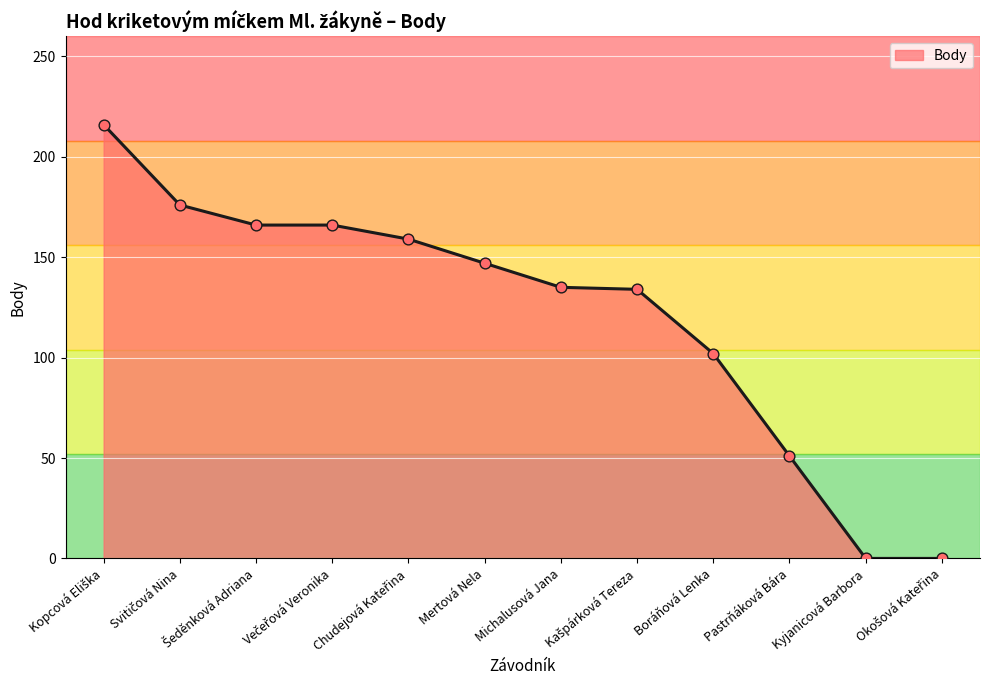

Which has a higher value, Kyjanicová Barbora or Mertová Nela?

Mertová Nela